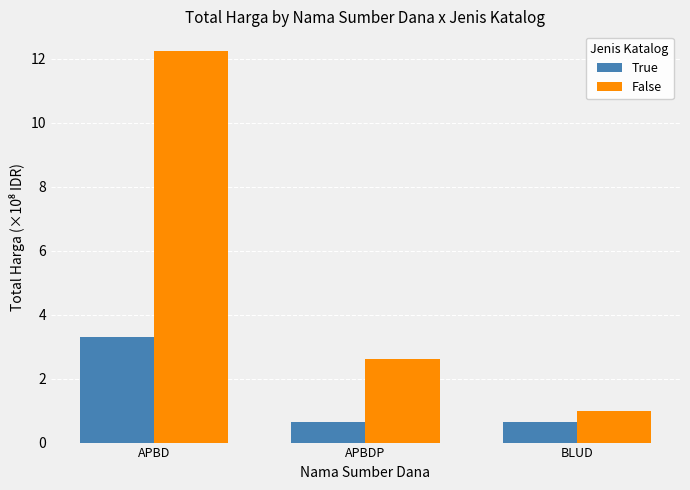

At which category is the sum across all series the highest?

APBD